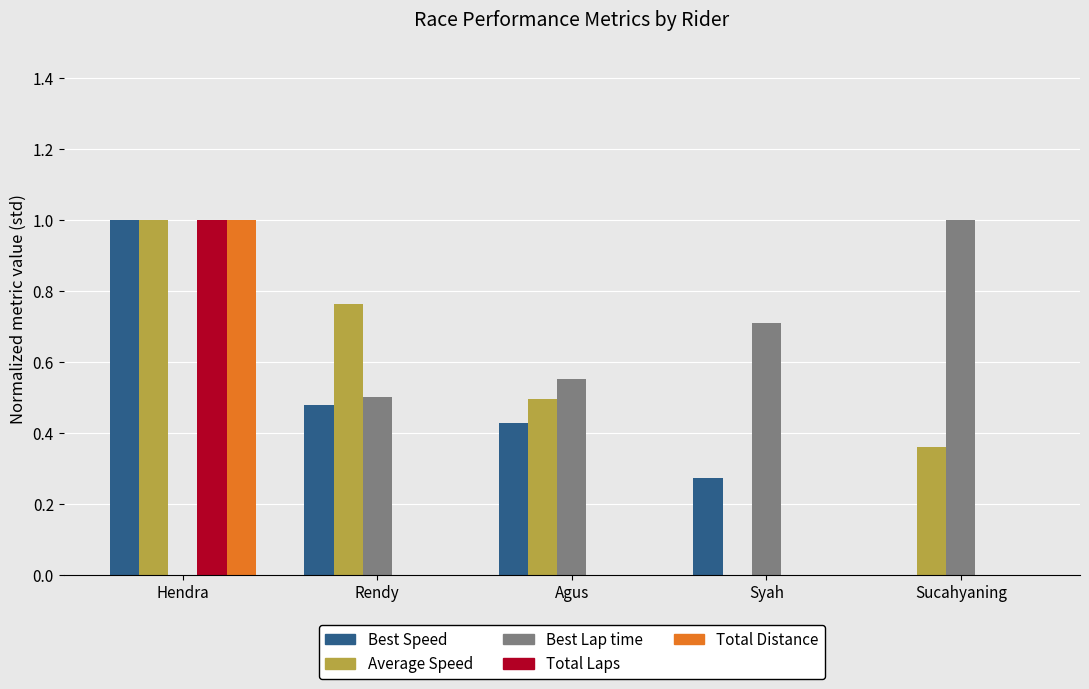

How many values in the Best Speed series exceed 0?

4